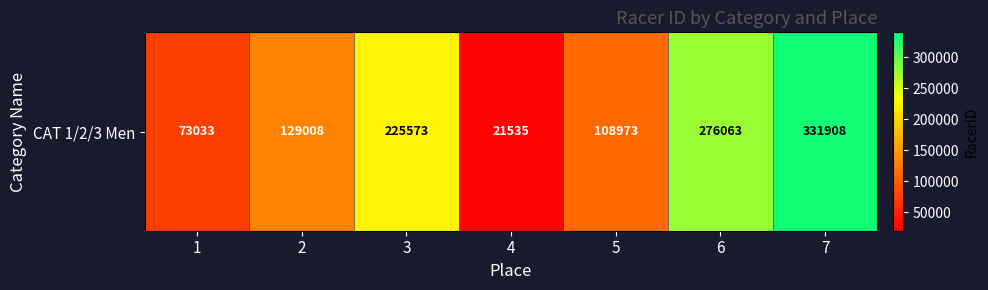

Is it true that the value at 3 is 225573?

True